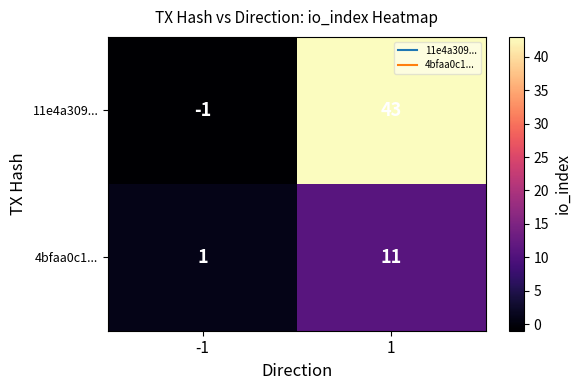

Rank the series by their average value, from highest to lowest.

11e4a309..., 4bfaa0c1...